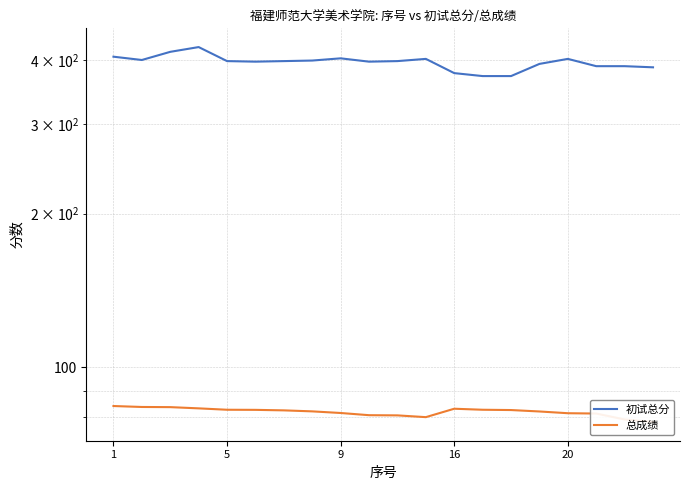

How many interior local peaks does the 总成绩 series have?

1